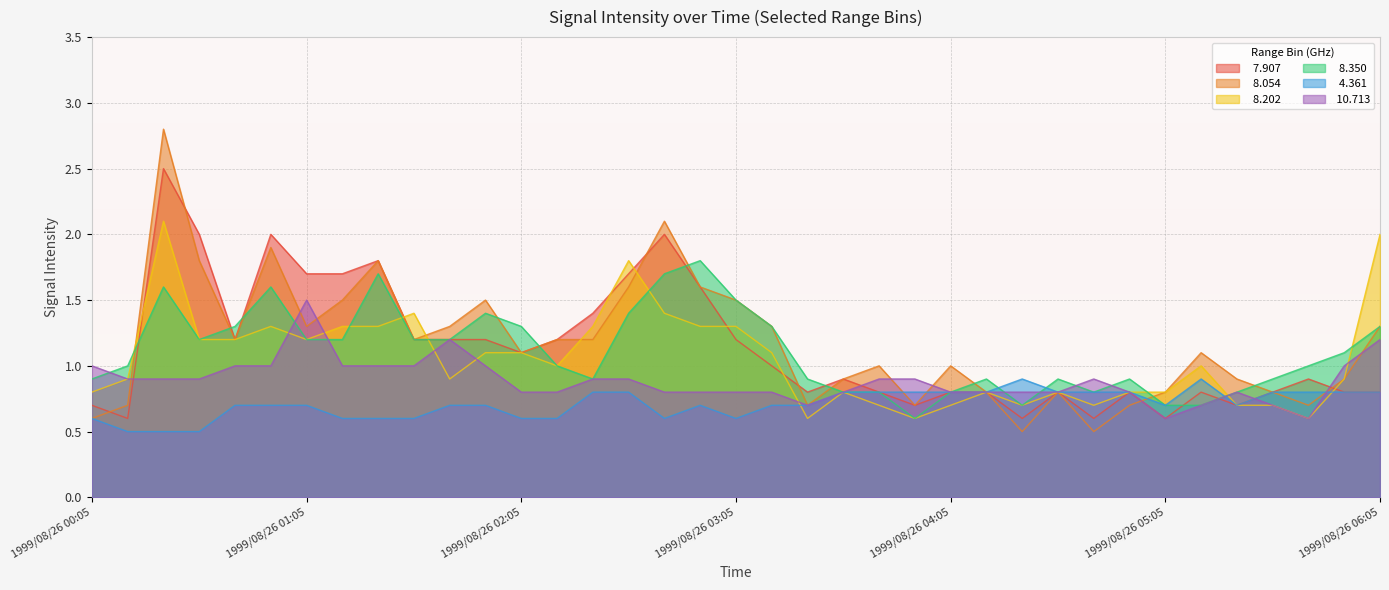

Where is   8.202 nearest to the value 1?

1999/08/26 02:15